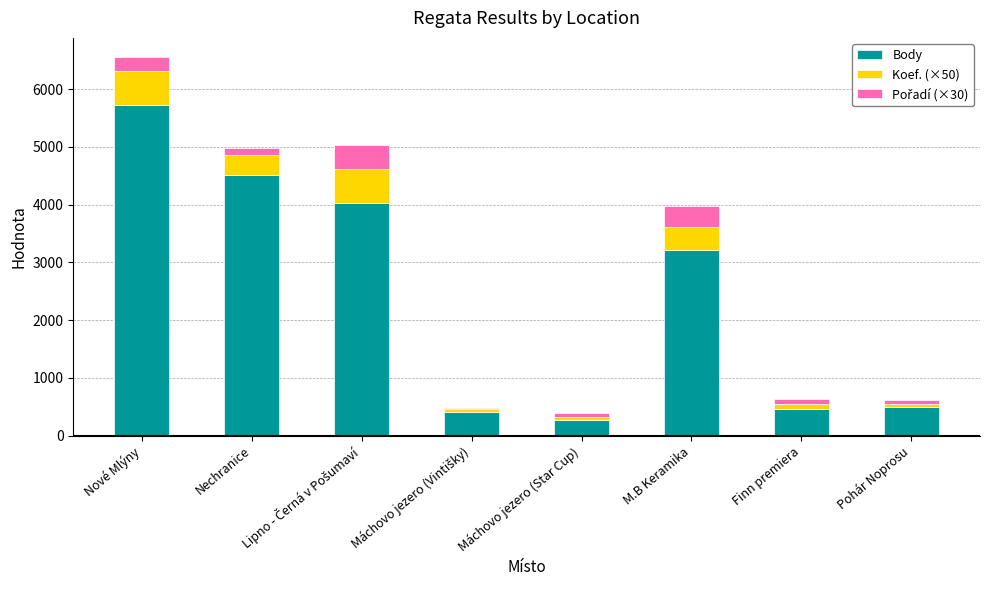

What is the minimum value for Body?

277